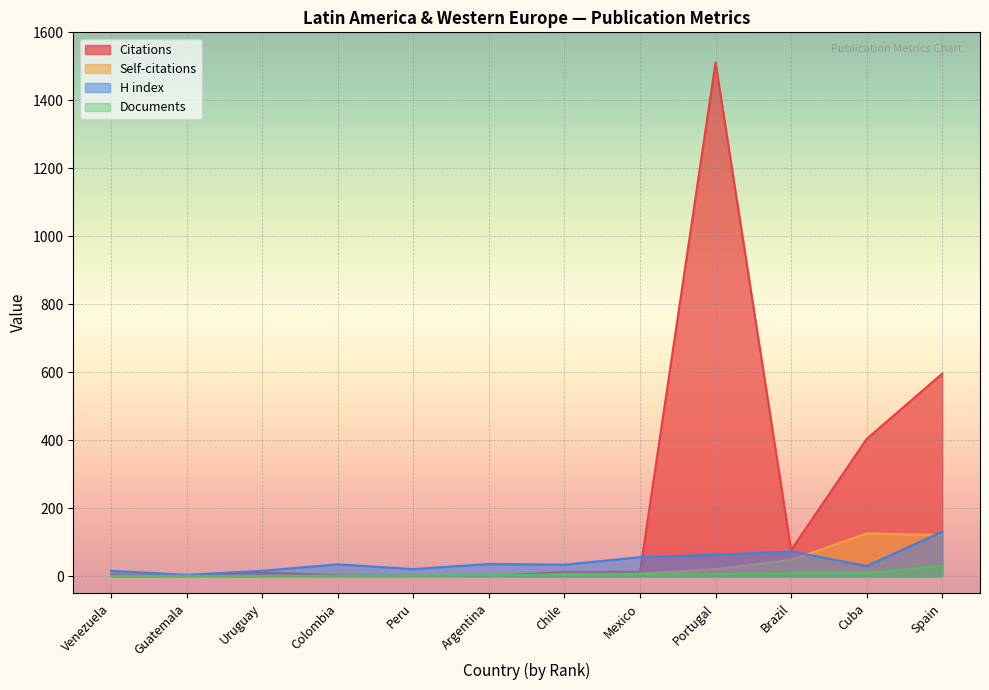

How many lines are shown in the chart?

4